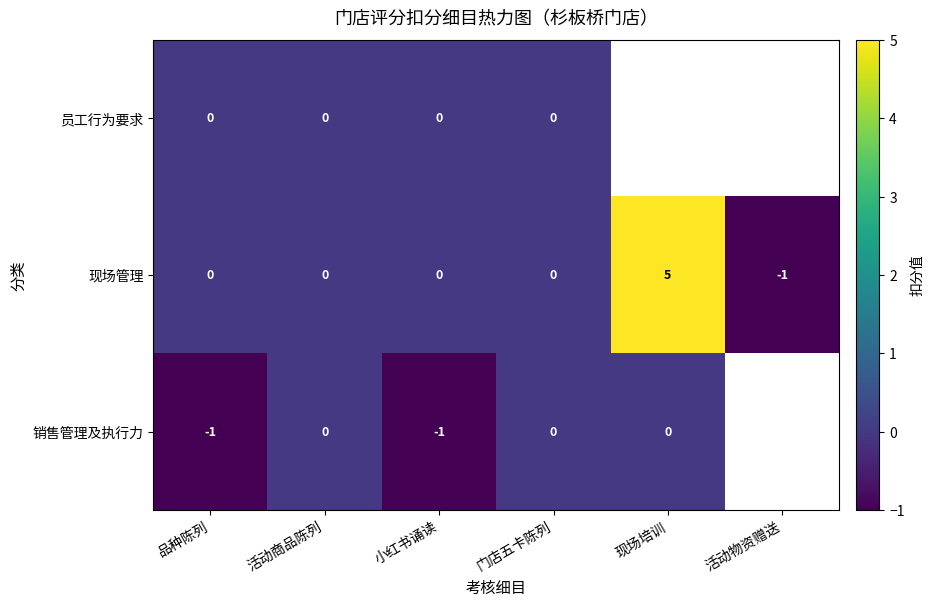

At which category does the chart reach its peak across all series?

现场培训